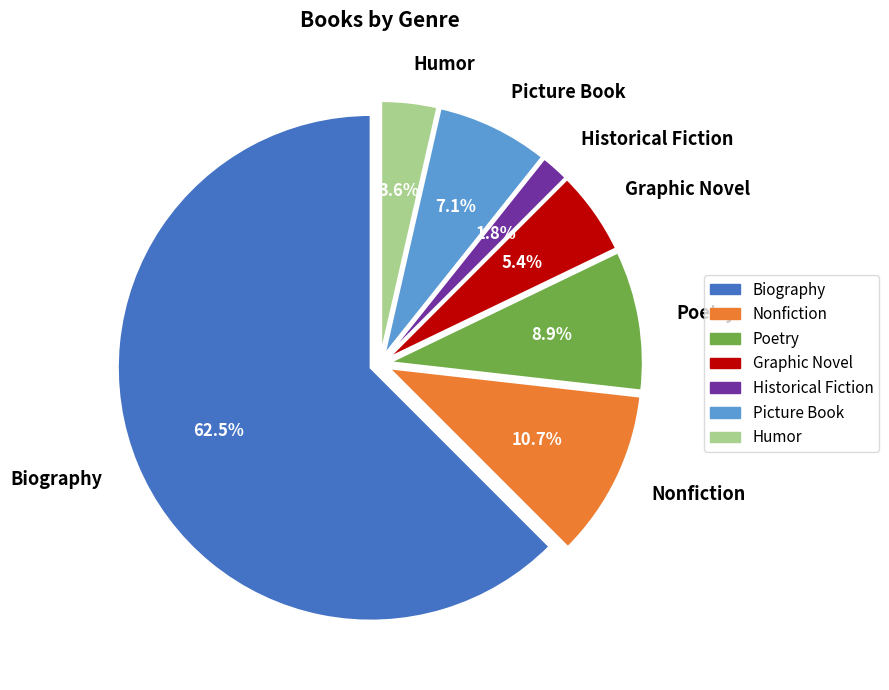

To the nearest percent, what portion does Humor represent?

4%